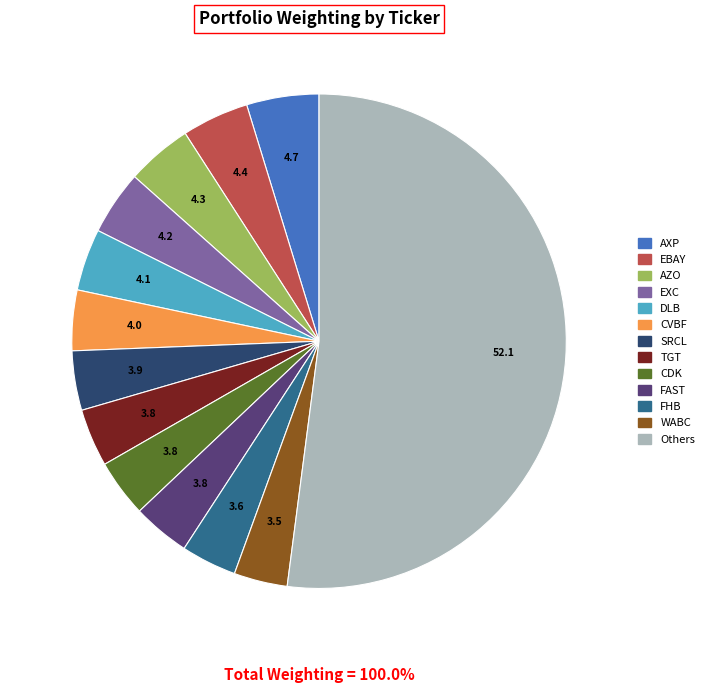

Is it true that TGT is 1% of the pie?

False